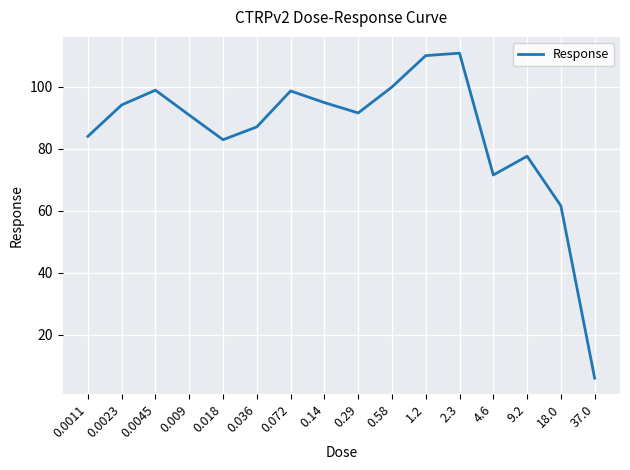

How many lines are shown in the chart?

1